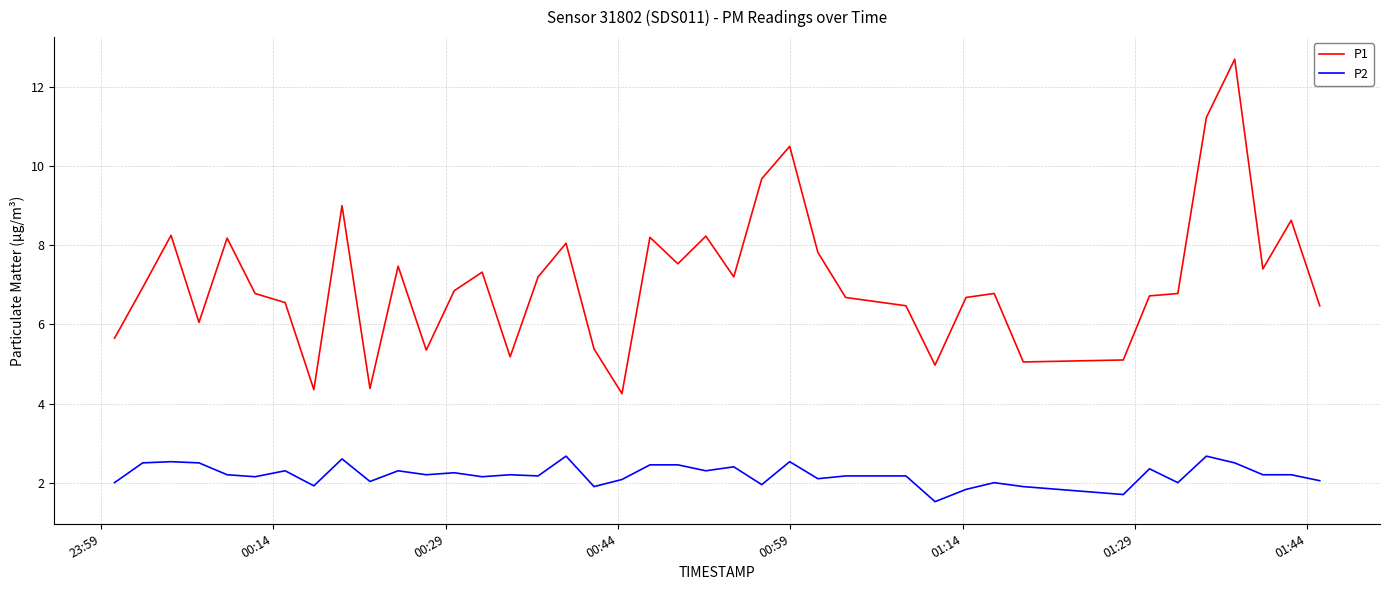

What are all the series names shown in the legend?

P1, P2